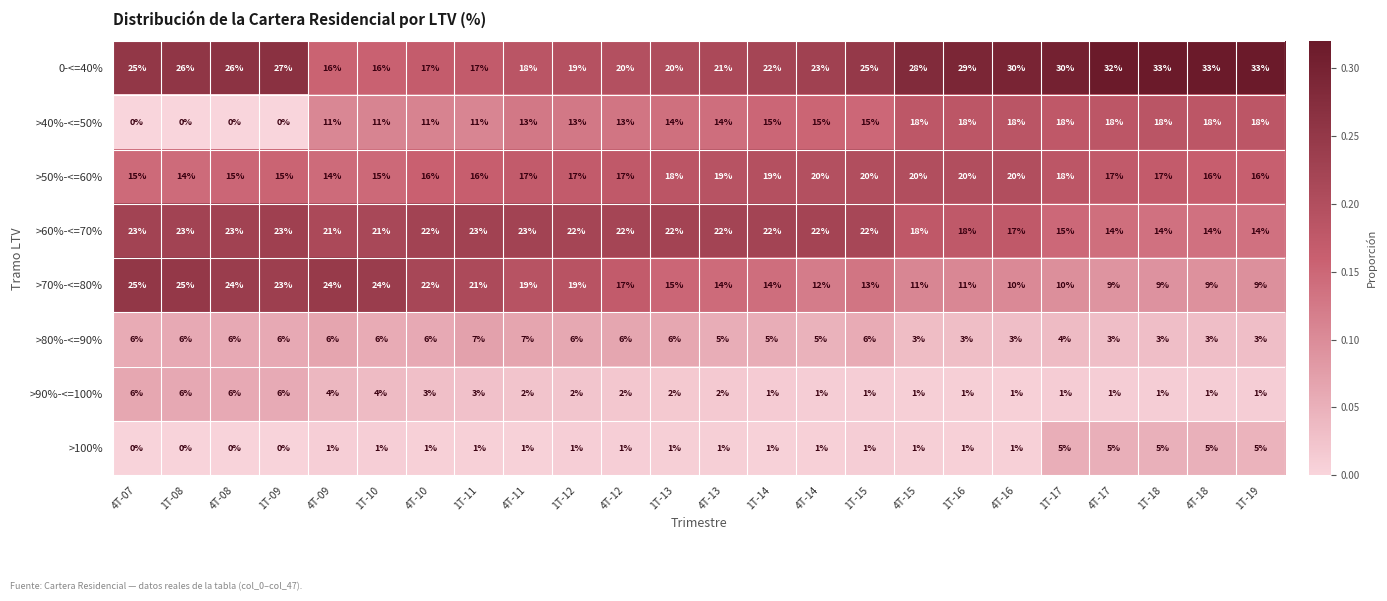

What is the greatest value displayed?

33